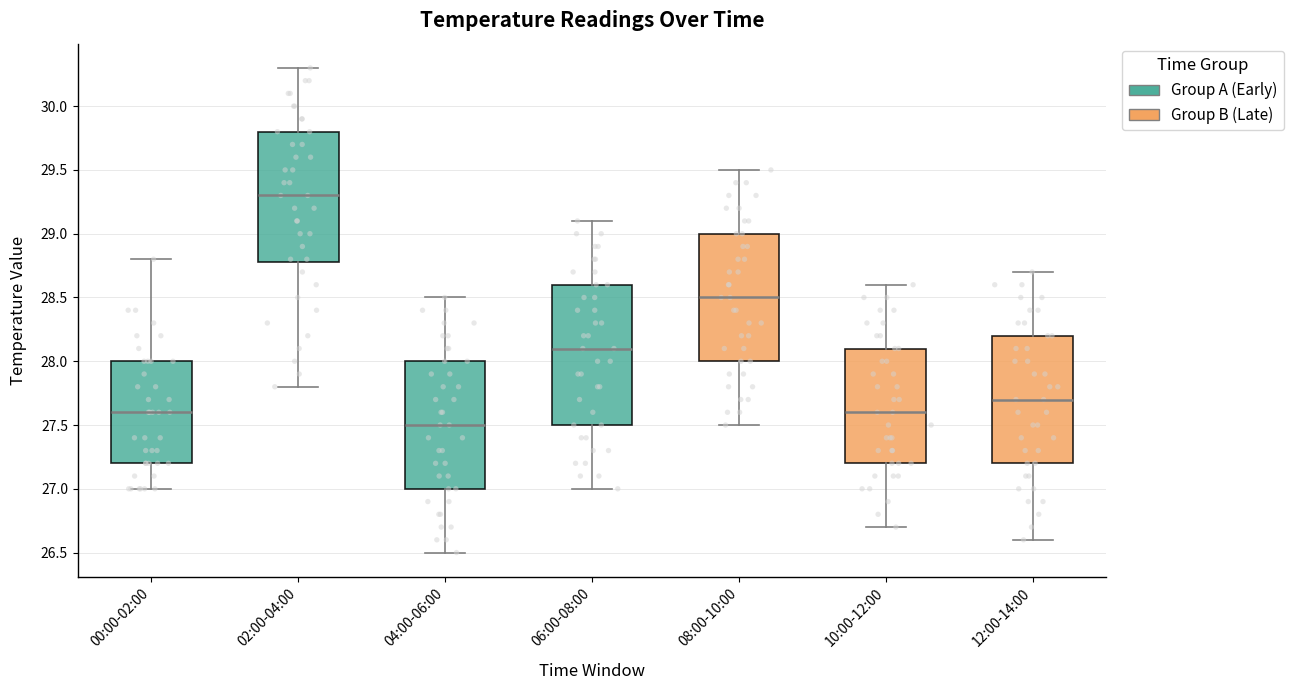

Reading left to right, transcribe this box plot: for each box, give where its median line is, the range the box spans, and where its two whiskers end, as read against the y-axis. The values are not printed on the chart, so give them approximately, as read against the axis.

00:00-02:00: median 27.6, box 27.2 to 28.0, whiskers 27.0 to 28.8
02:00-04:00: median 29.3, box 28.8 to 29.8, whiskers 27.8 to 30.3
04:00-06:00: median 27.5, box 27.0 to 28.0, whiskers 26.5 to 28.5
06:00-08:00: median 28.1, box 27.5 to 28.6, whiskers 27.0 to 29.1
08:00-10:00: median 28.5, box 28.0 to 29.0, whiskers 27.5 to 29.5
10:00-12:00: median 27.6, box 27.2 to 28.1, whiskers 26.7 to 28.6
12:00-14:00: median 27.7, box 27.2 to 28.2, whiskers 26.6 to 28.7